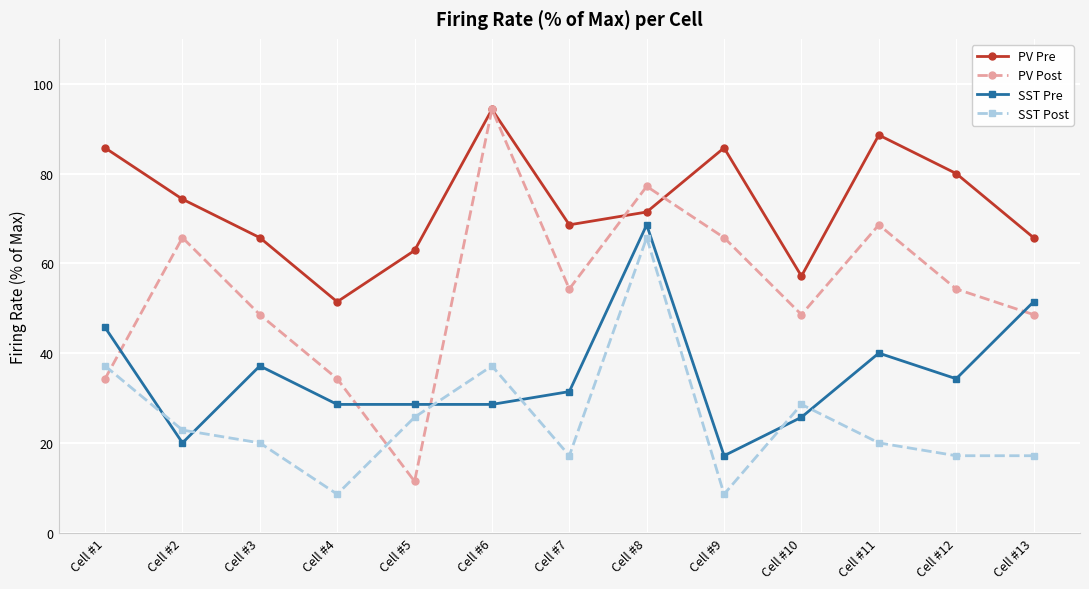

What is the minimum value for PV Pre?

51.4